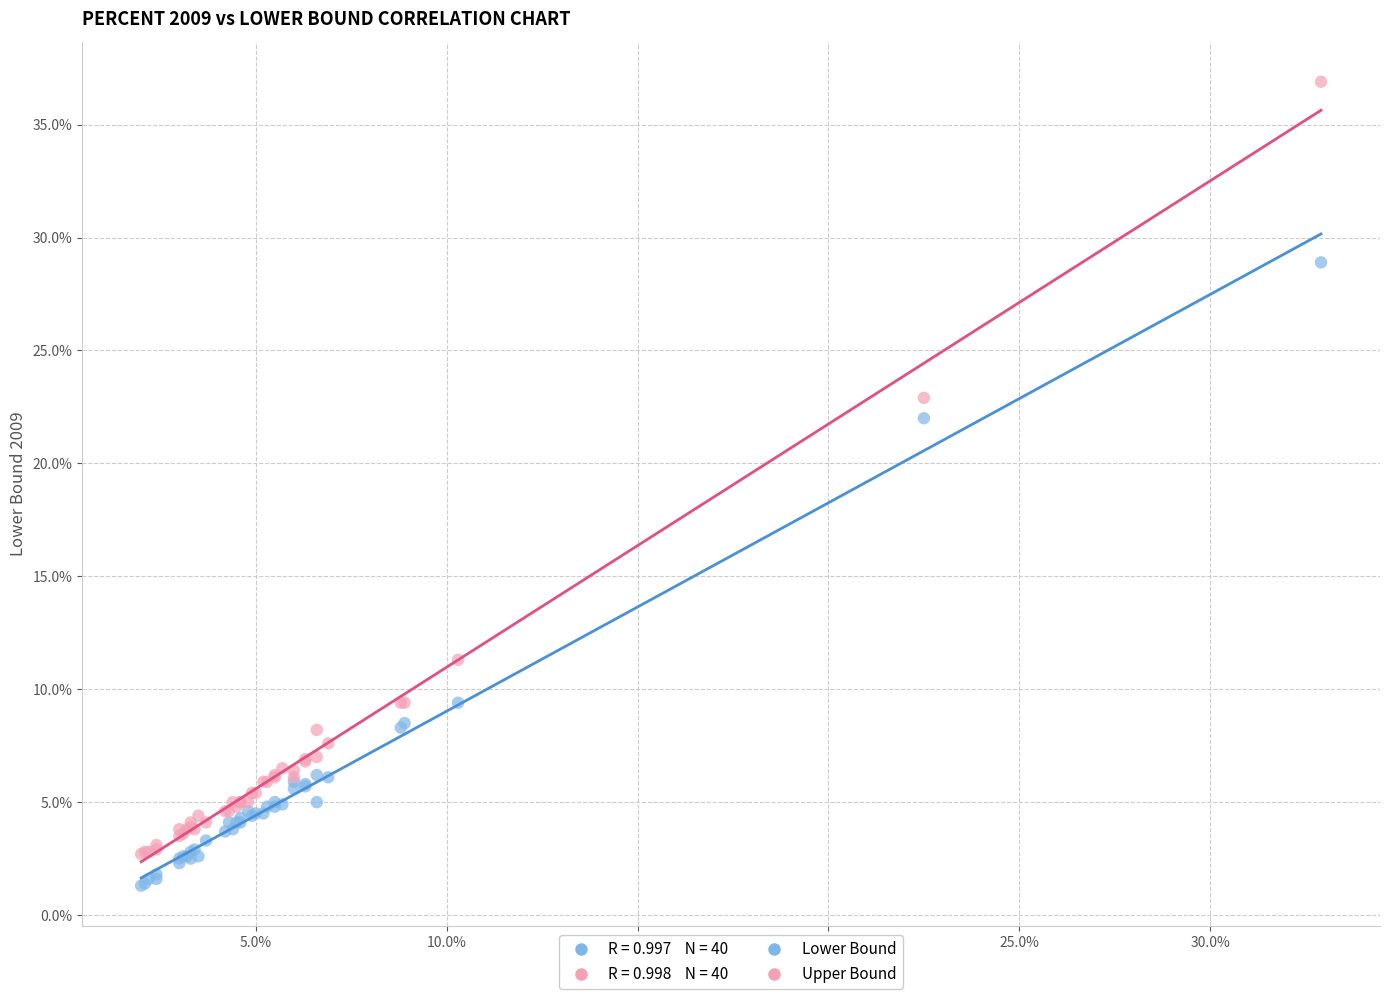

In the Upper Bound series, what Y value is closest to 19?

22.9